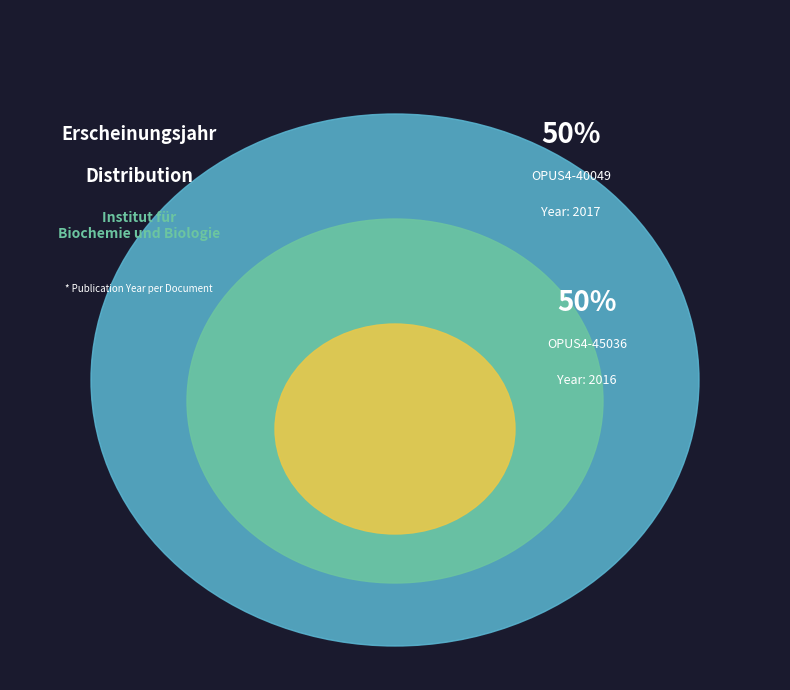

What is the ratio of the value at OPUS4-45036 to the value at OPUS4-40049?

1.0